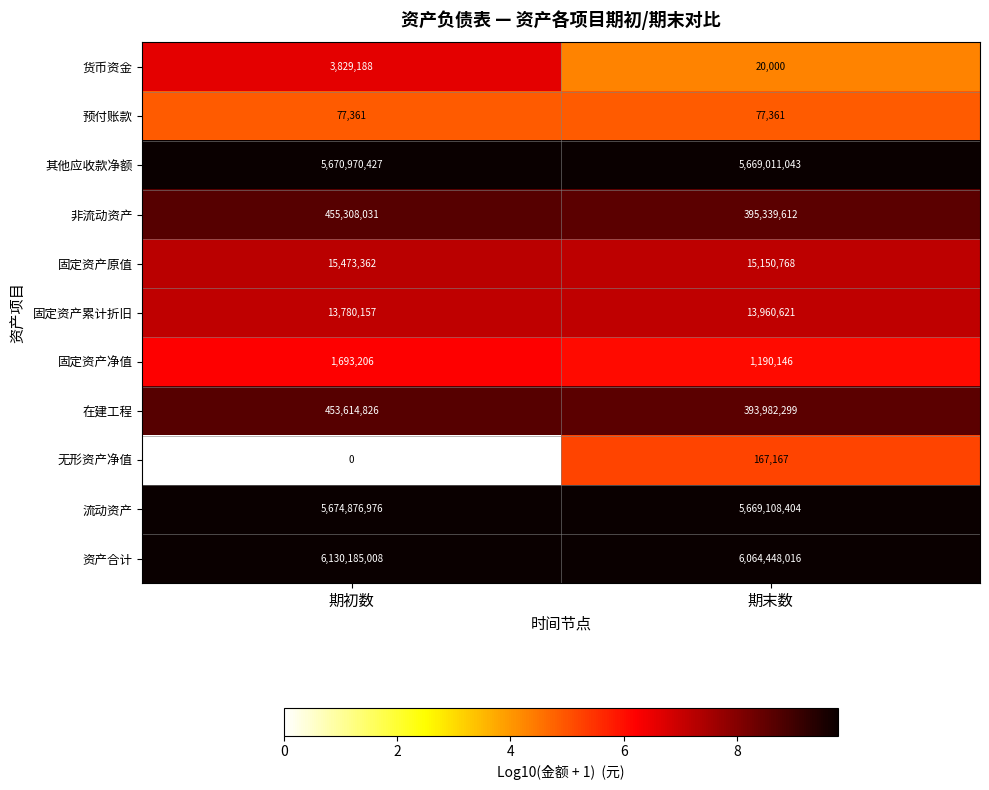

Read the 固定资产净值 value at 期末数, to the nearest 10.

1190150